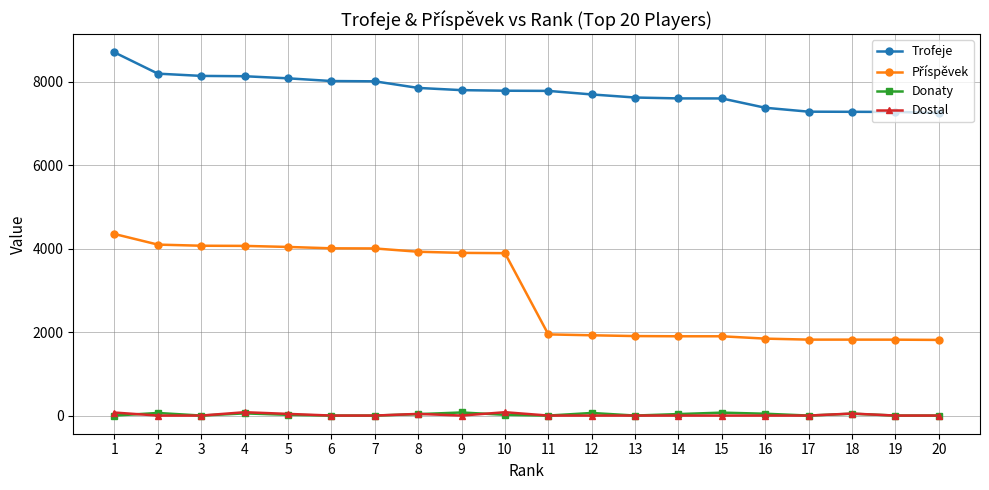

Which series has the largest total across all categories?

Trofeje